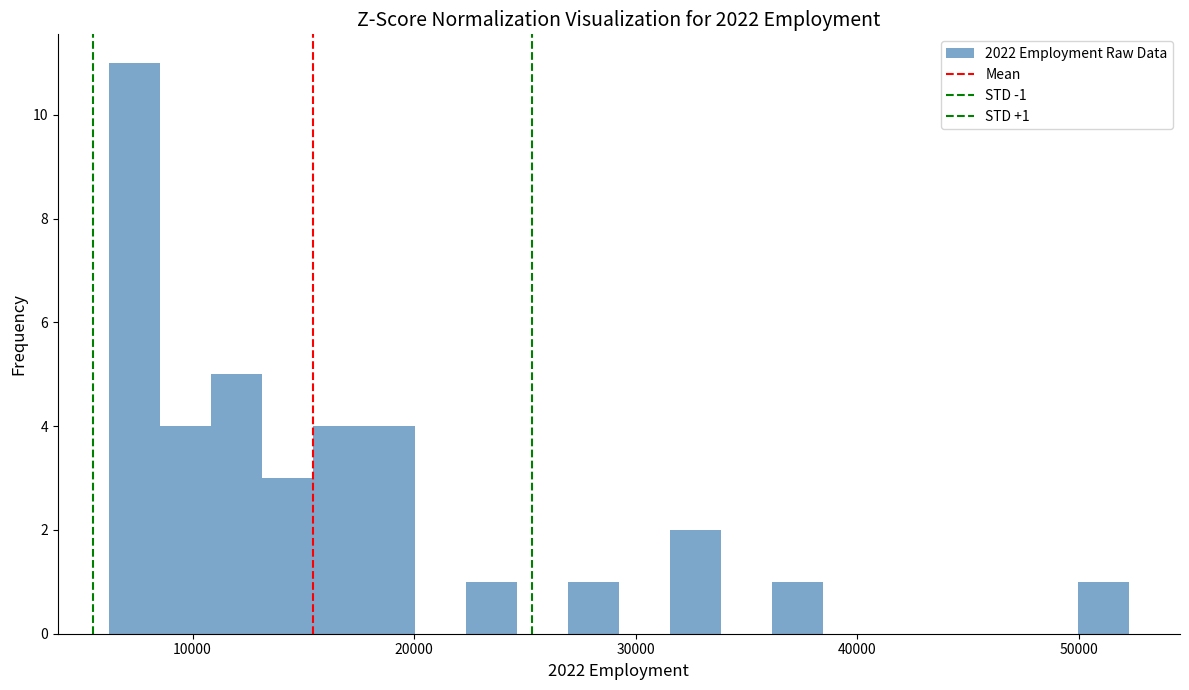

Read against the x-axis, roughly where is the centre of the tallest bar?

7000